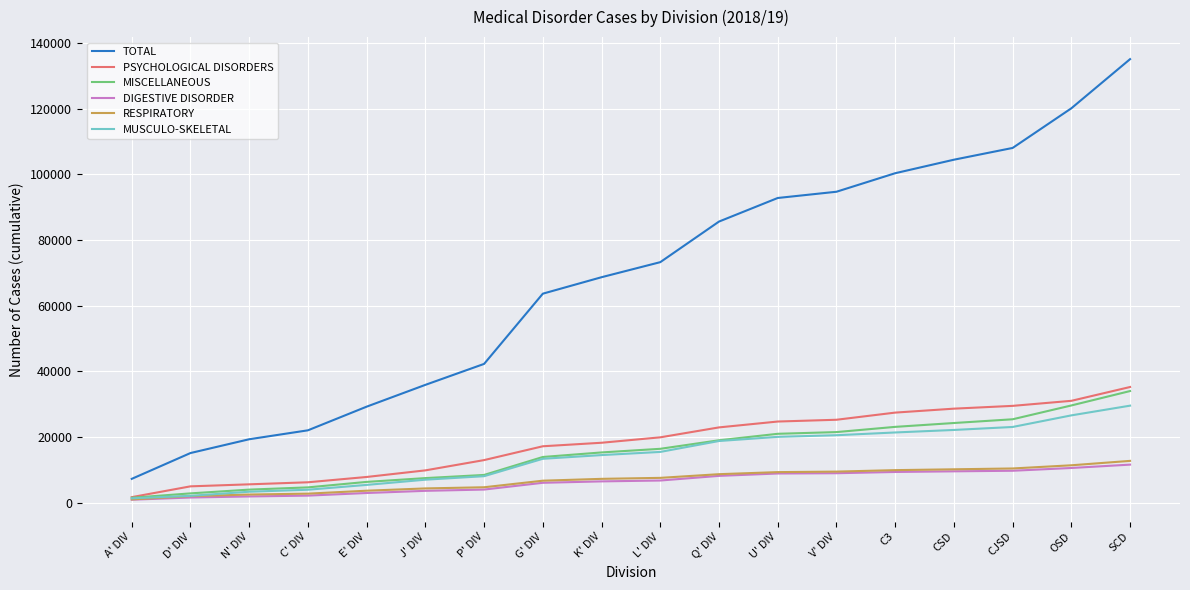

Which series changed the most between Q' DIV and SCD?

TOTAL